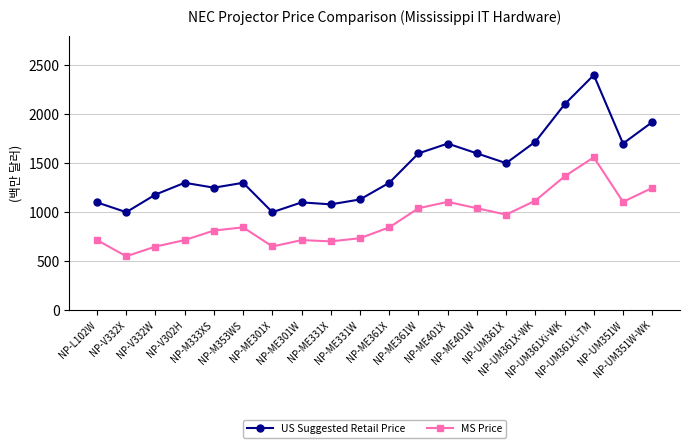

True or false: MS Price has a value of 1812.9 at NP-UM351W-WK.

False